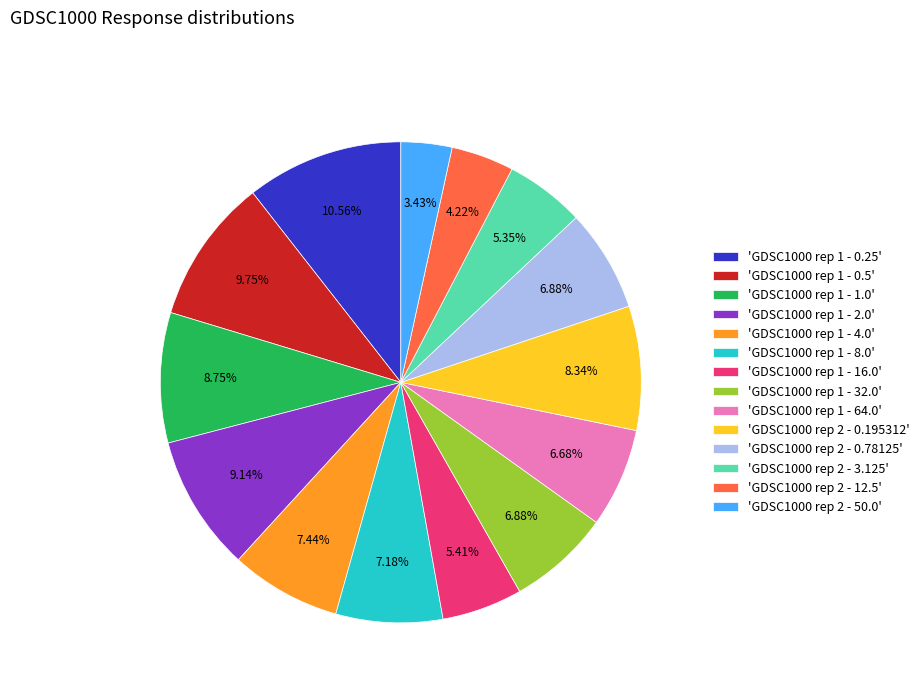

Which slice is the smallest?

'GDSC1000 rep 2 - 50.0'